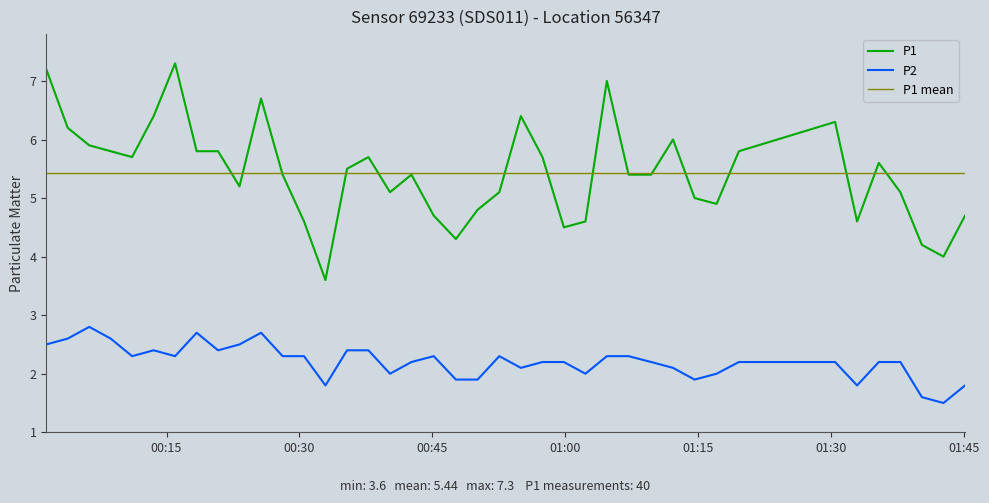

True or false: P2 and P1 intersect in this chart.

False